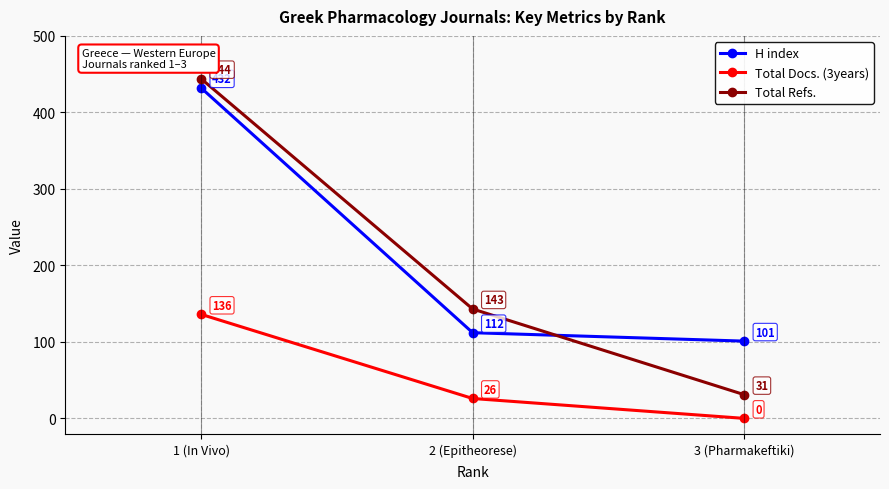

Reading right to left, list all the values displayed in this chart.

H index: 101	112	432
Total Docs. (3years): 0	26	136
Total Refs.: 31	143	444